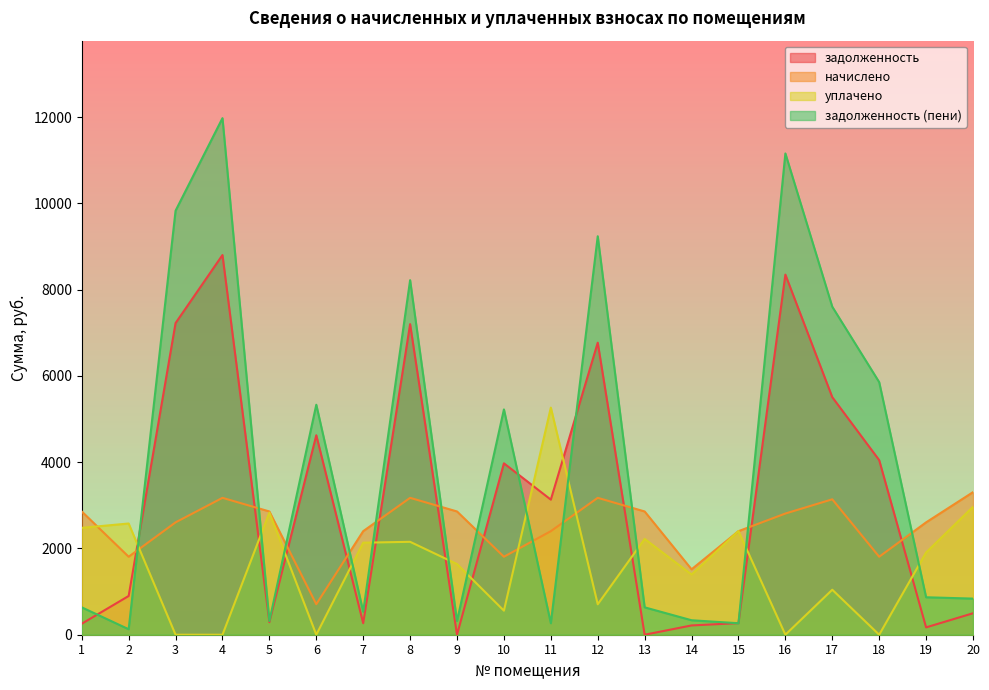

What is the value of the задолженность (пени) point at the 20th from the left?

837.2